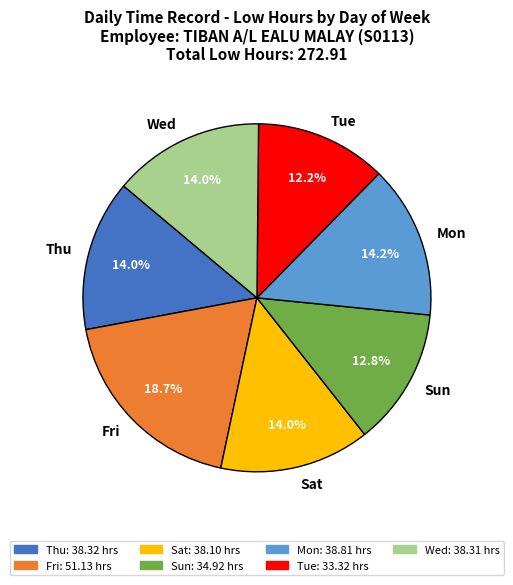

How much of the chart is everything except Sat?

86.0%